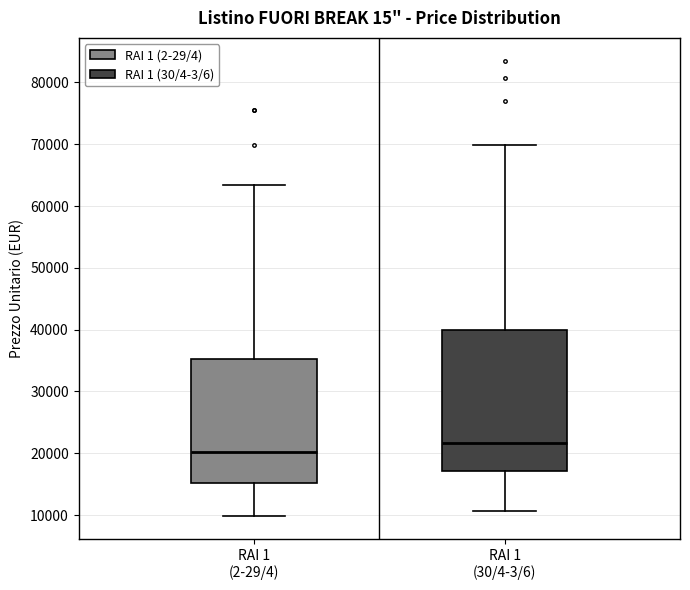

Which box has the highest median line?

RAI 1 (30/4-3/6)